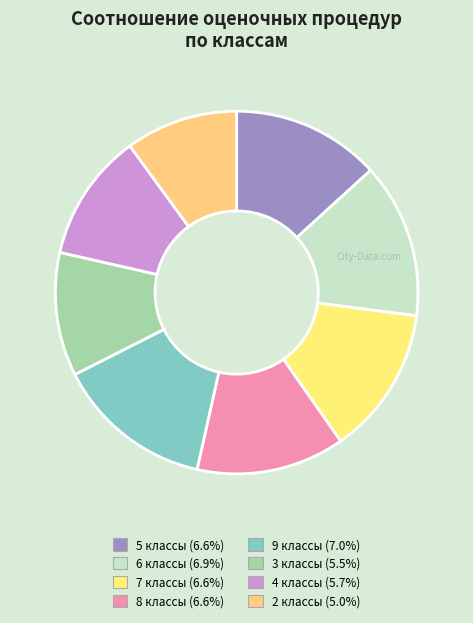

Is it true that 7 классы is 27% of the pie?

False